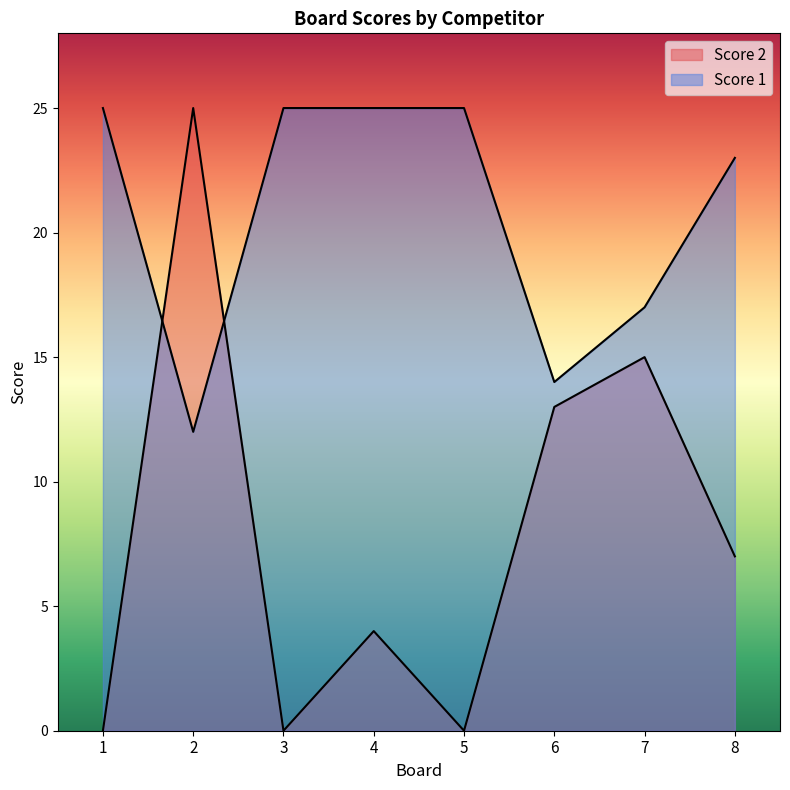

Which category has the lowest value across all series?

1